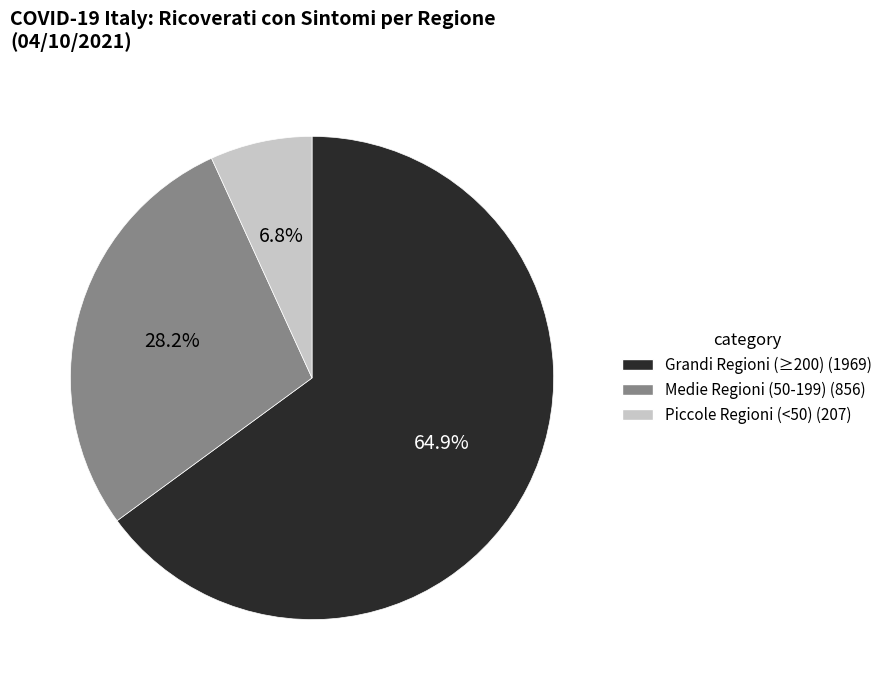

Is there any slice that represents more than half of the pie?

Yes